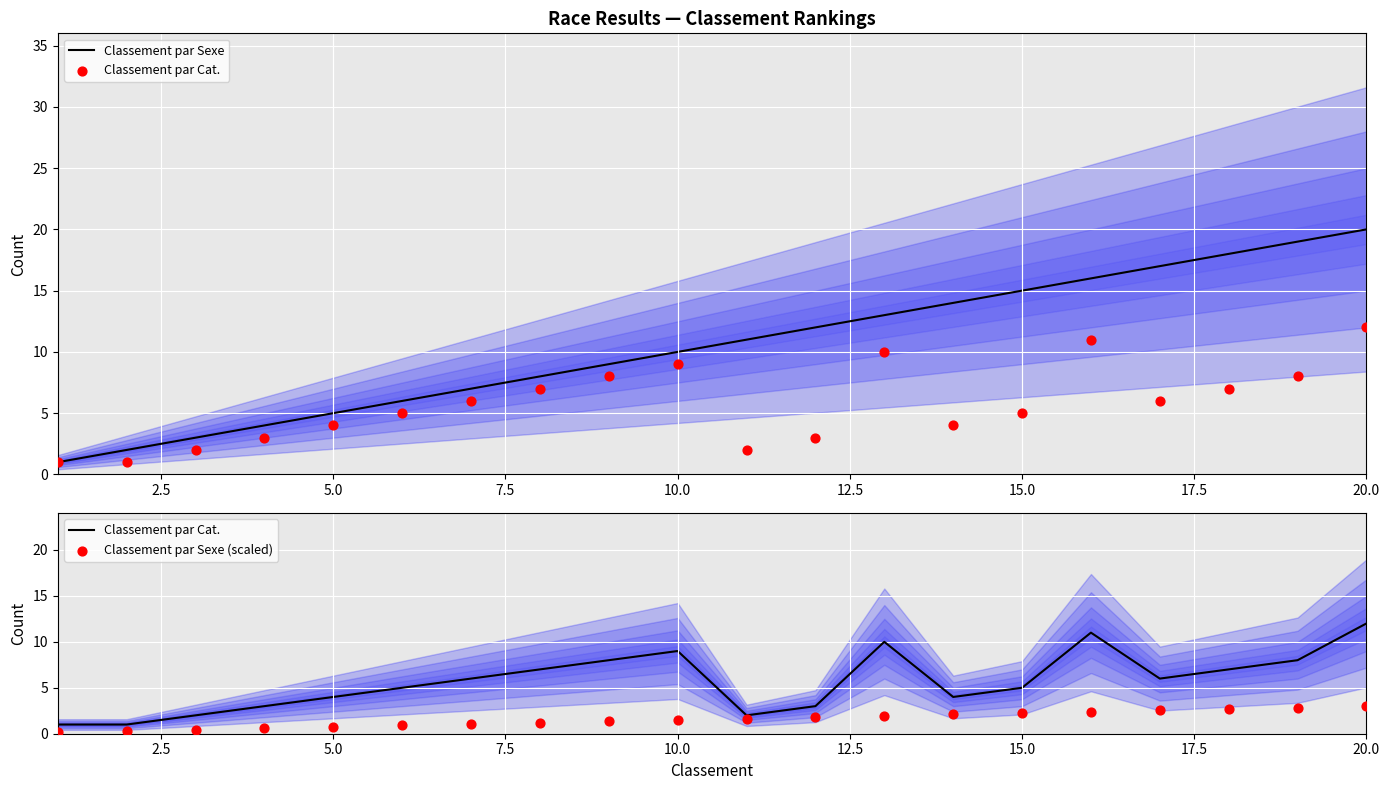

Which series has the largest total across all categories?

Classement par Sexe